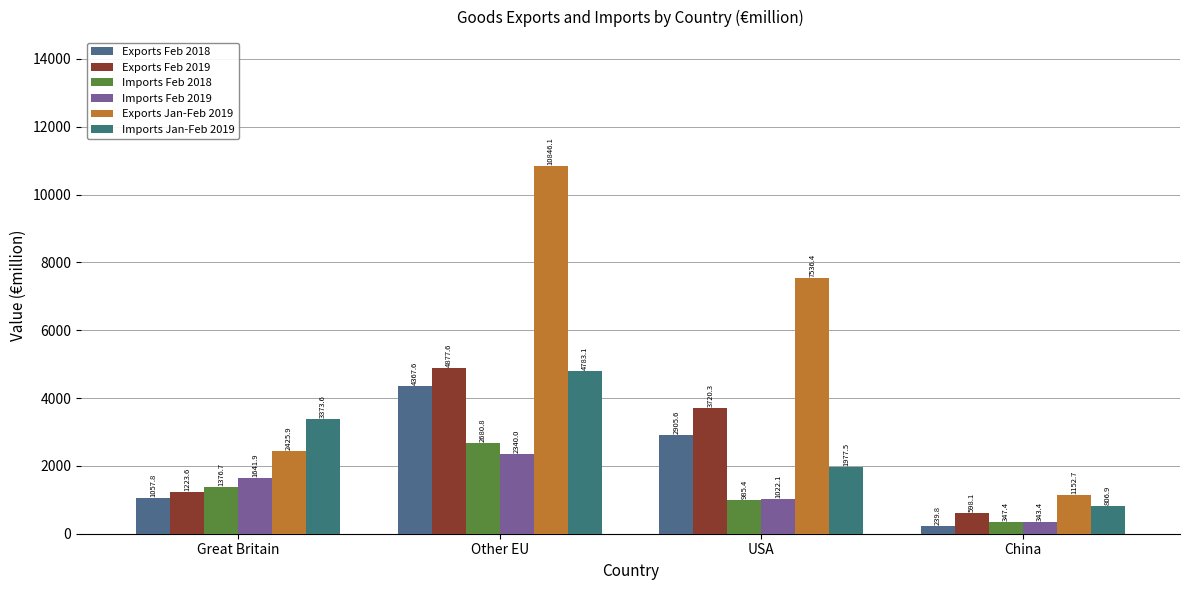

True or false: Imports Feb 2019 has a value of 343.4 at China.

True